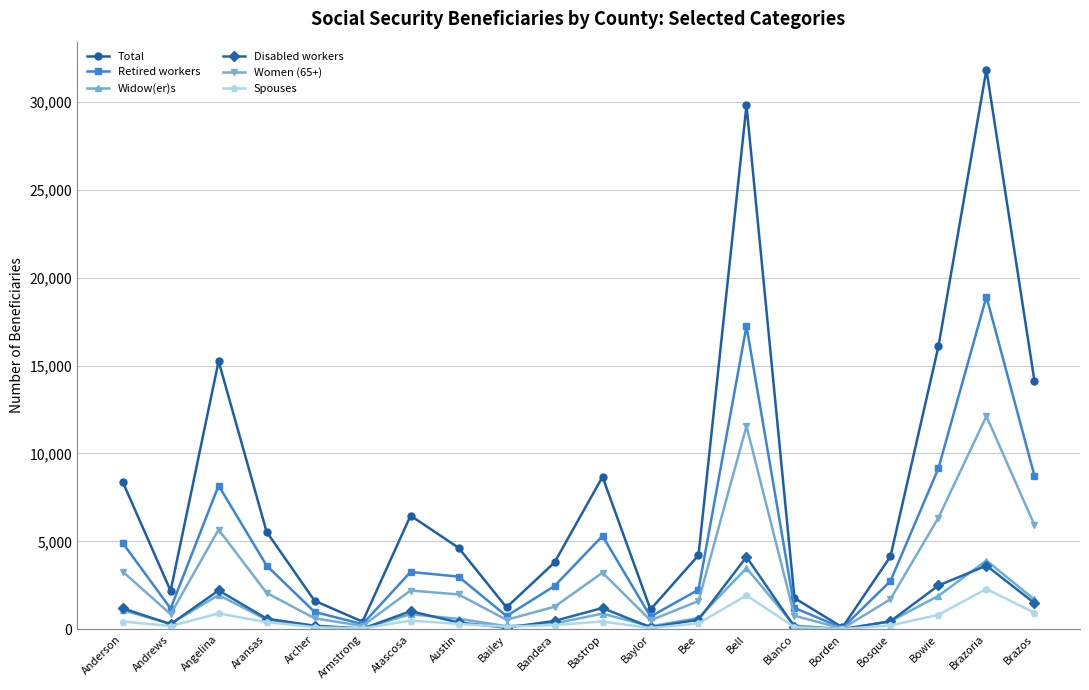

Between Angelina and Archer, which series saw the biggest shift?

Total